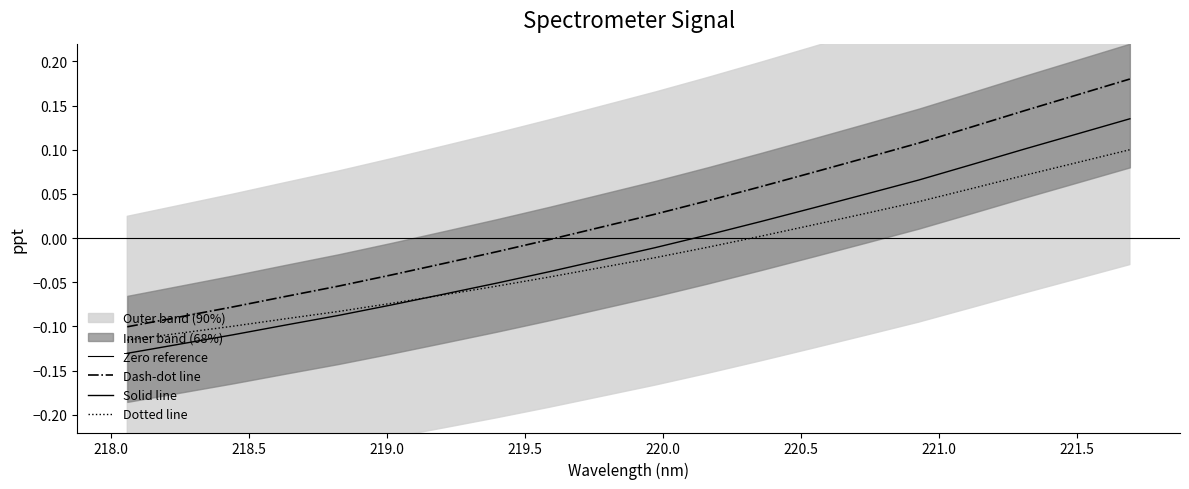

The y series shows 0.0 at 11. True or false?

False